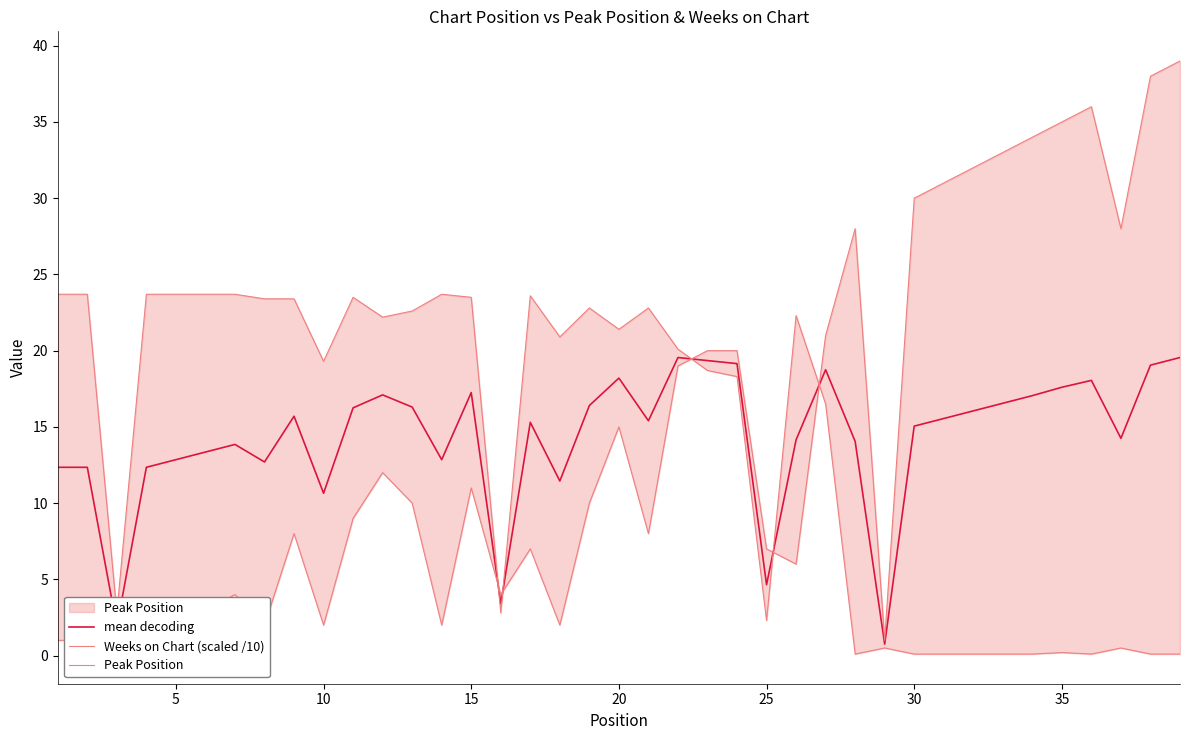

Does the chart have visible grid lines?

No